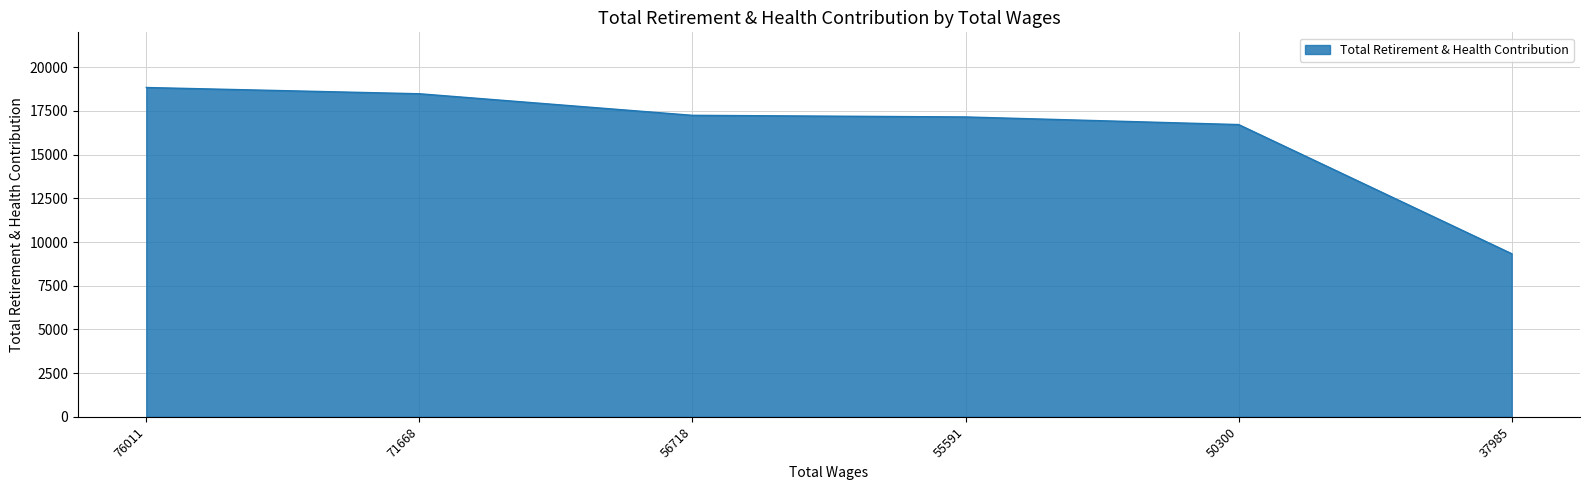

Does the chart have visible grid lines?

Yes